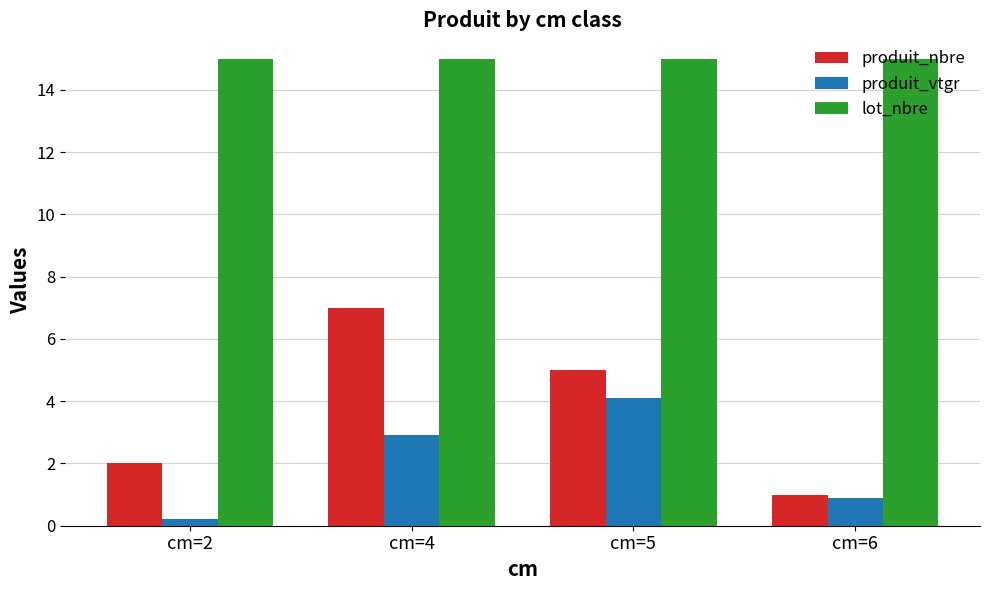

Which series changed the most between cm=2 and cm=5?

produit_vtgr